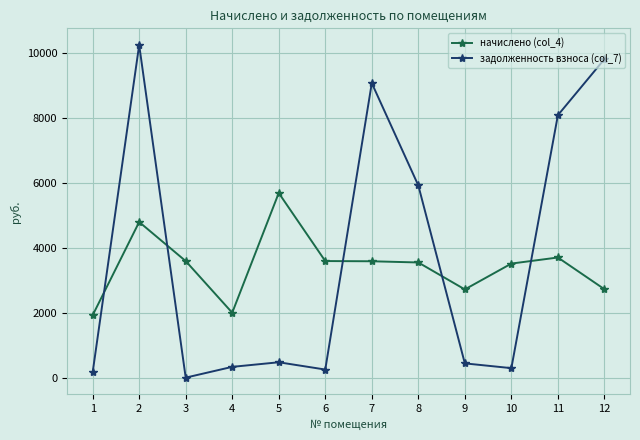

Which series has the largest total across all categories?

задолженность взноса (col_7)